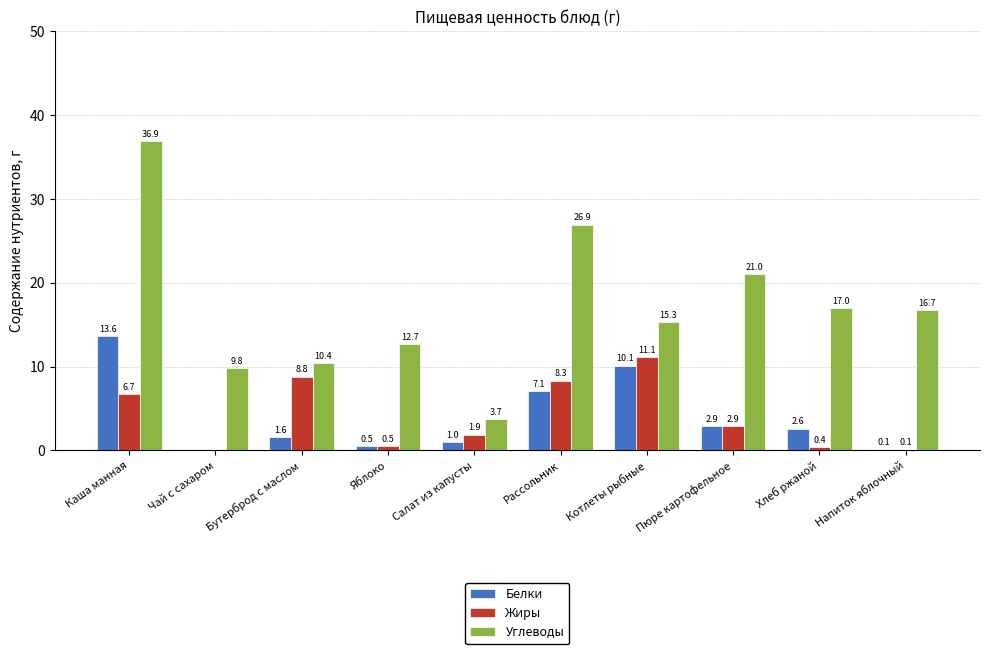

Reading left to right, extract all data points from this chart.

Белки: 13.6	0.0	1.6	0.5	1.0	7.1	10.1	2.9	2.6	0.1
Жиры: 6.7	0.0	8.8	0.5	1.9	8.3	11.1	2.9	0.4	0.1
Углеводы: 36.9	9.8	10.4	12.7	3.7	26.9	15.3	21.0	17.0	16.7